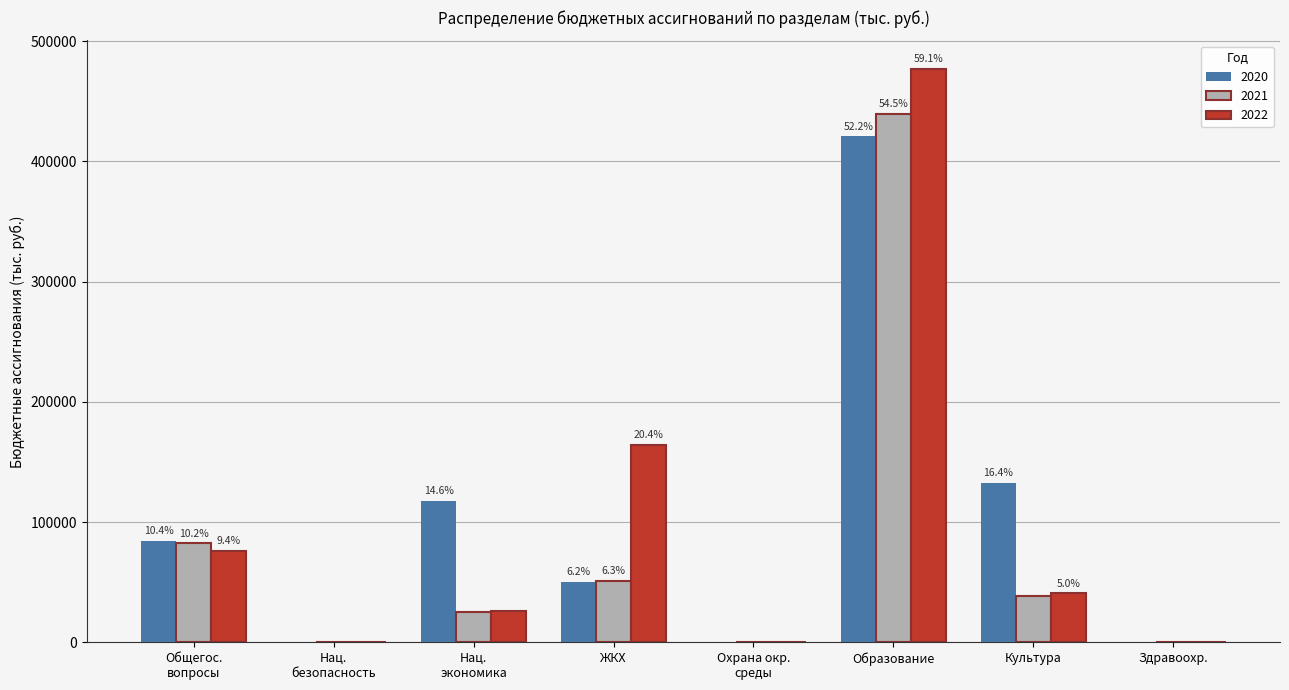

How many groups of bars are there?

8